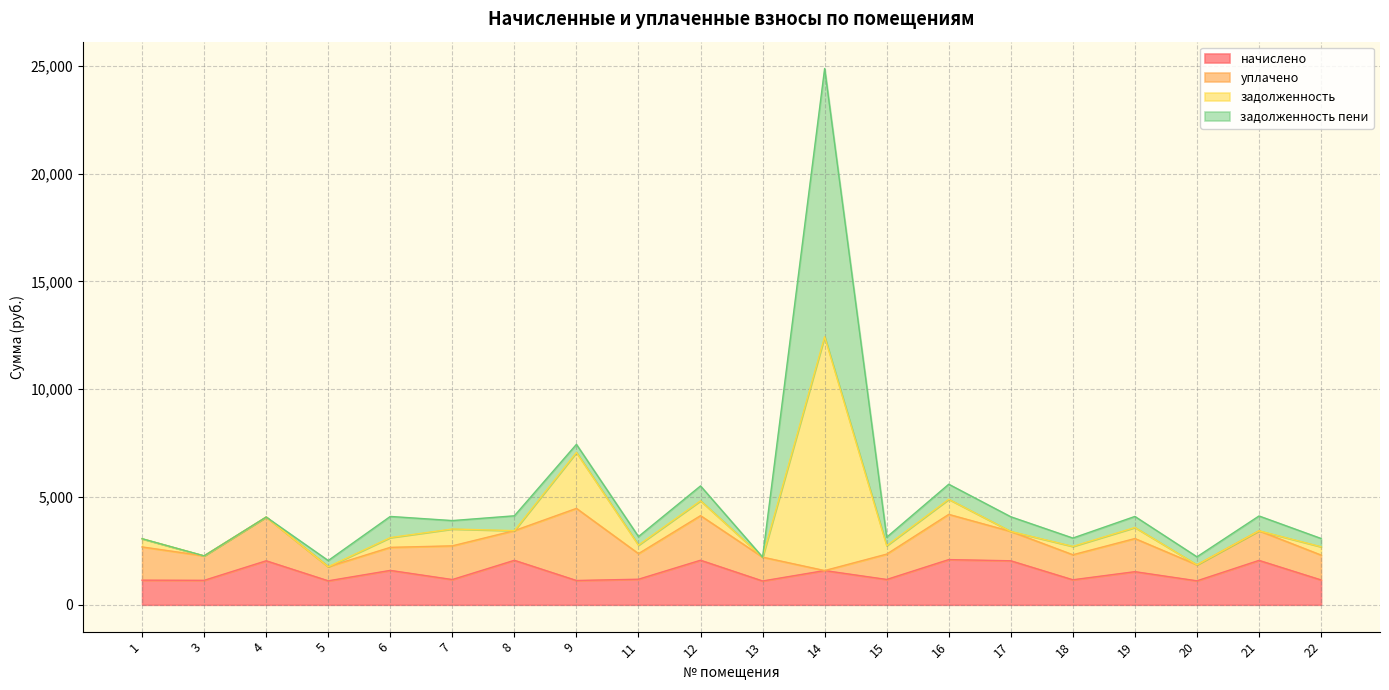

At which category is the sum across all series the highest?

14